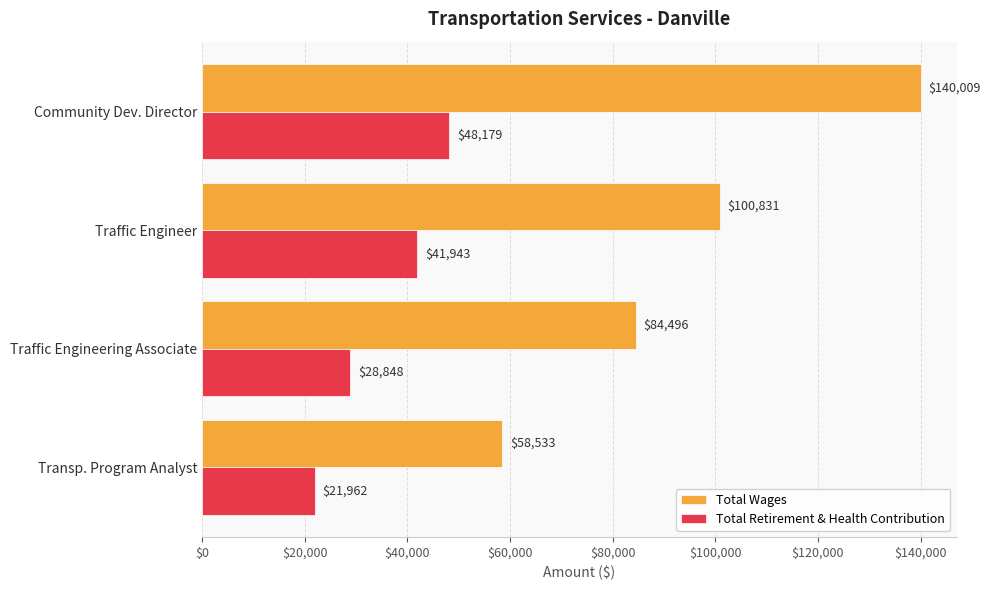

What is the maximum value for Total Wages?

140009